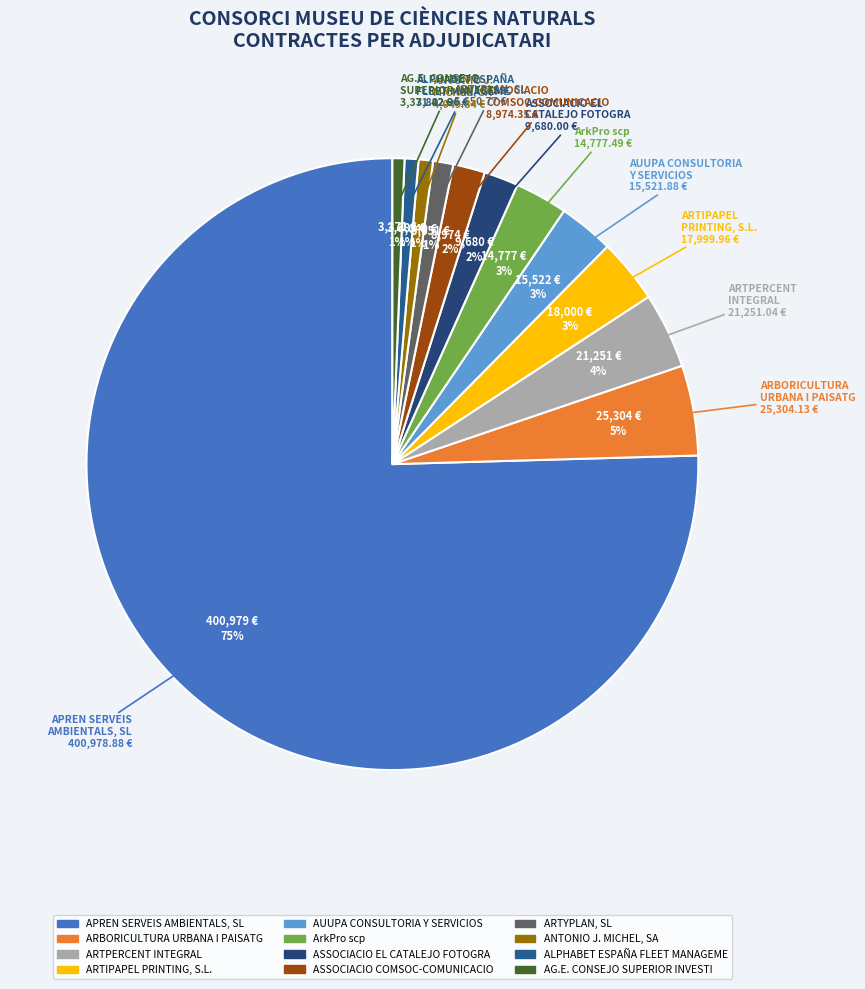

To the nearest percent, what is the combined percentage of ARTYPLAN, SL and ARTPERCENT INTEGRAL?

5%